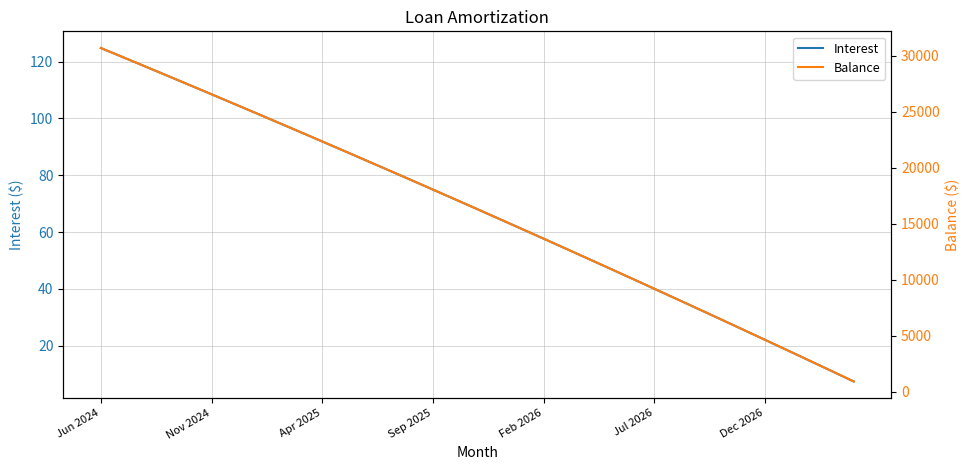

Which series changed the most between 22 and 31?

Balance